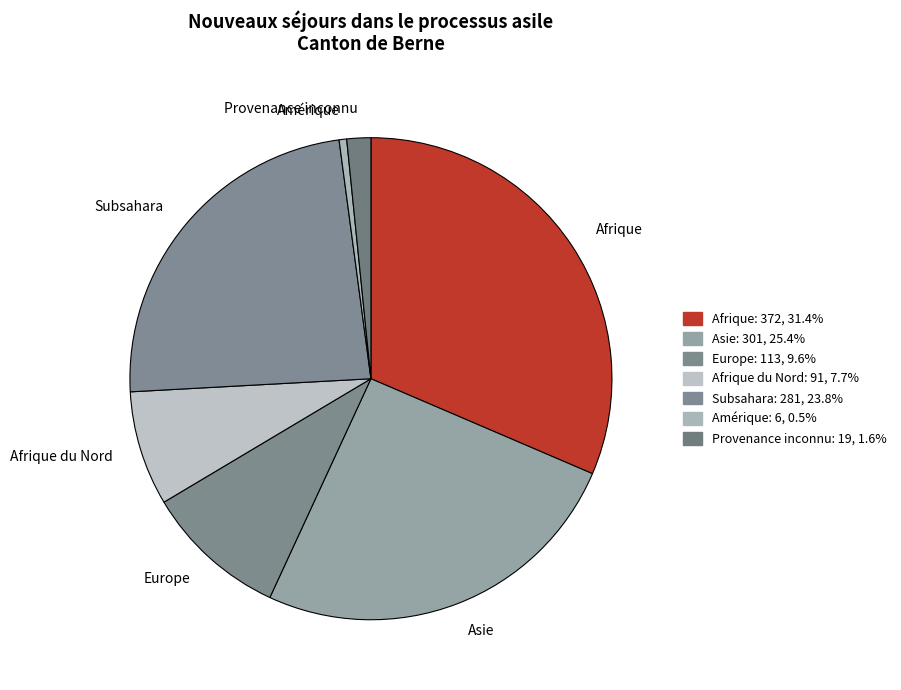

Which has a higher value, Provenance inconnu or Amérique?

Provenance inconnu